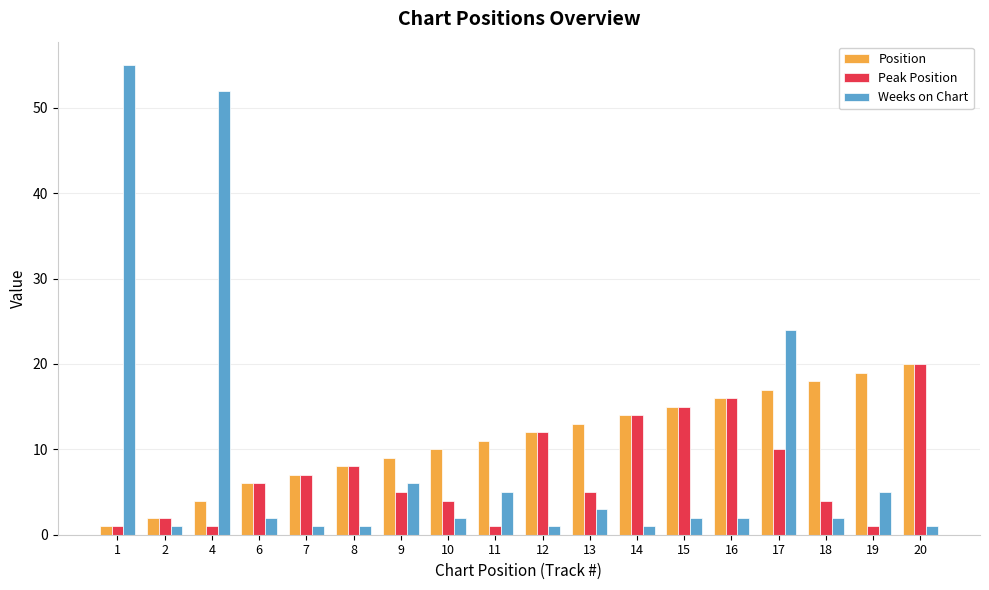

How many groups of bars are there?

18